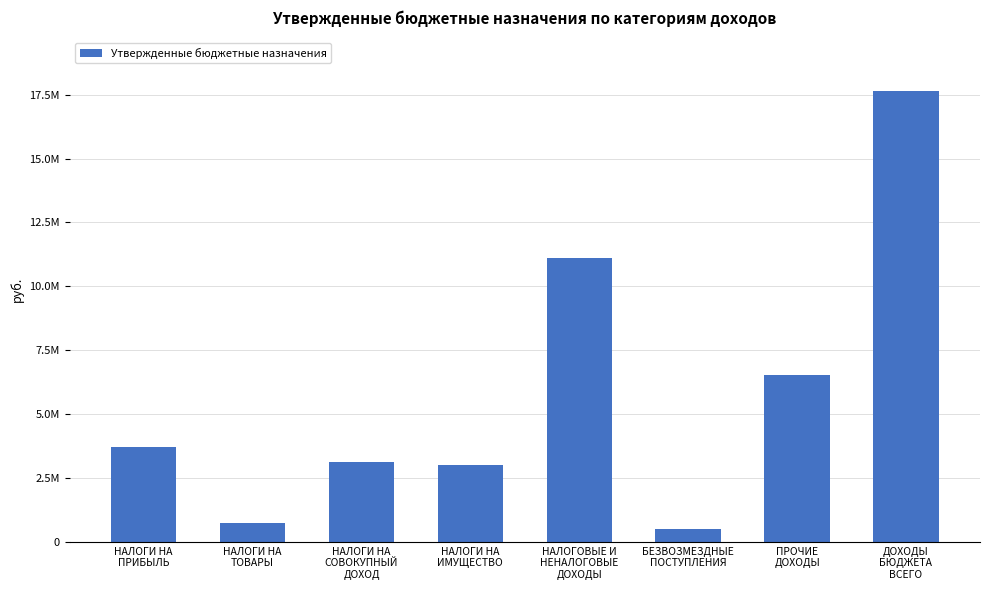

Does the chart contain any negative values?

No